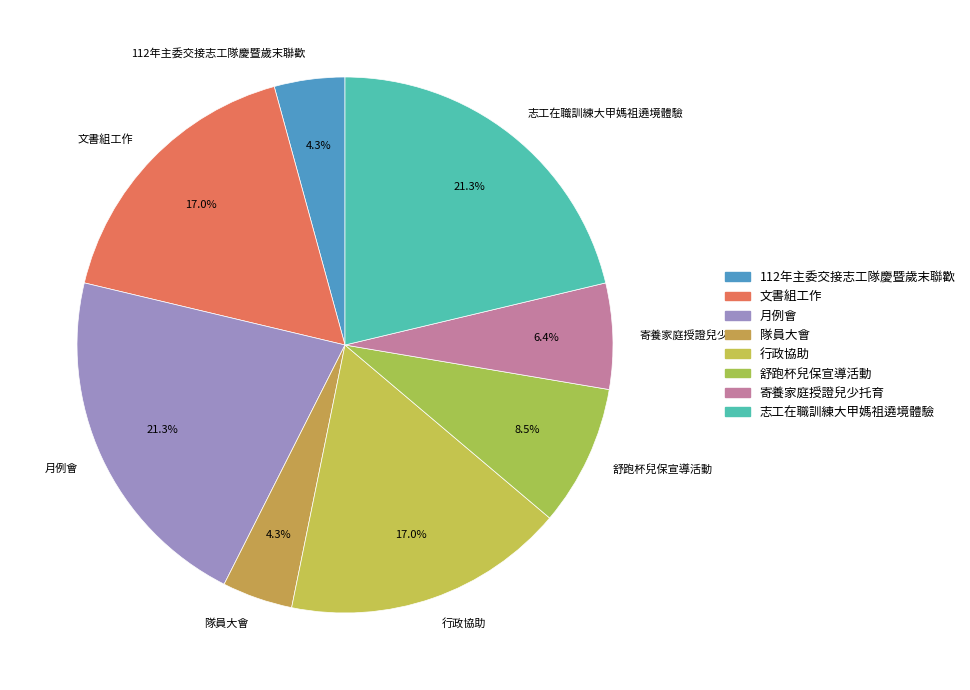

Does 志工在職訓練大甲媽祖遶境體驗 represent more than half of the total?

No